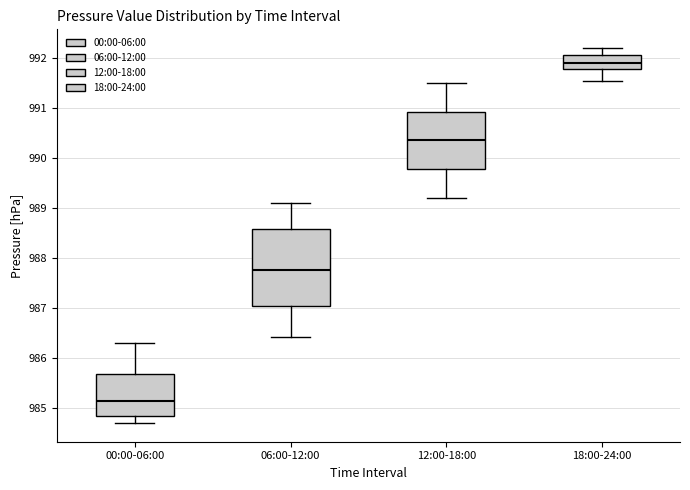

Which box has the lowest median line?

00:00-06:00